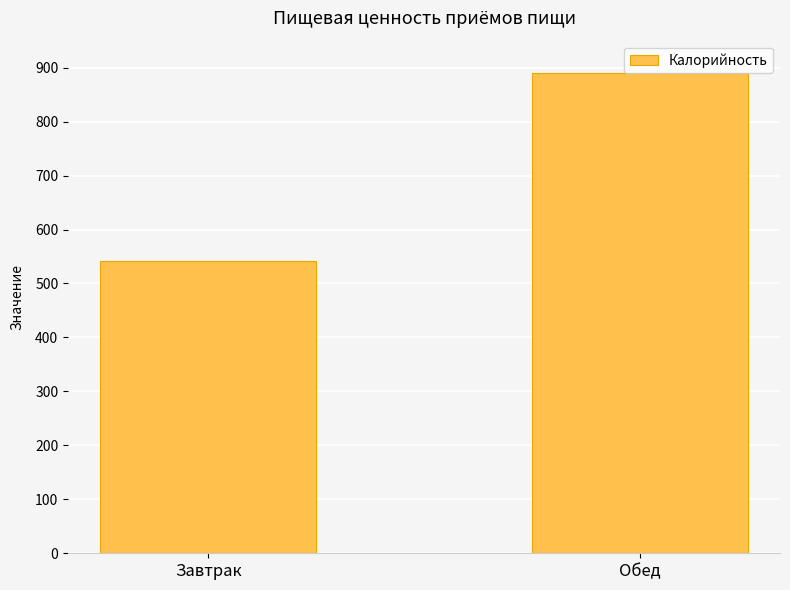

What is the minimum value shown in the chart?

542.0